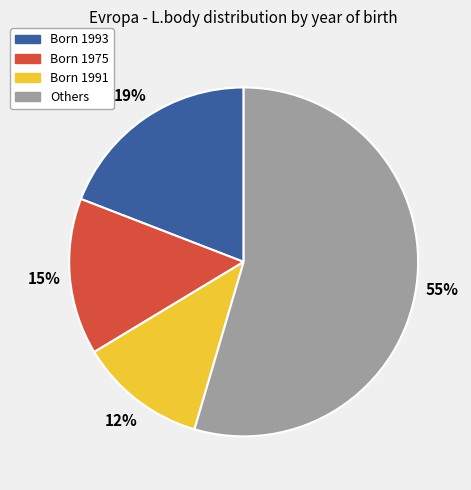

To the nearest percent, what is the average slice percentage?

25%